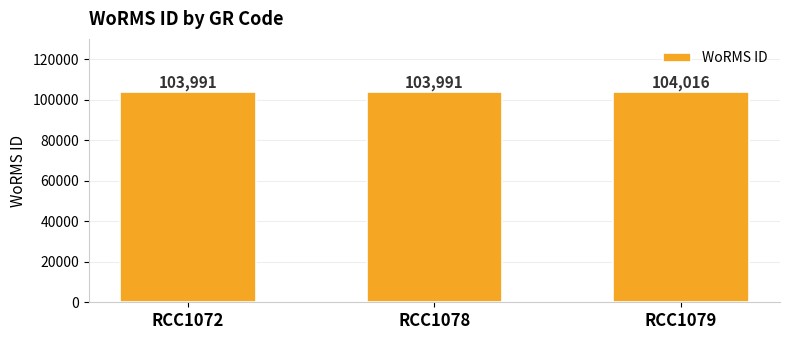

What is the difference between the maximum and minimum values?

25